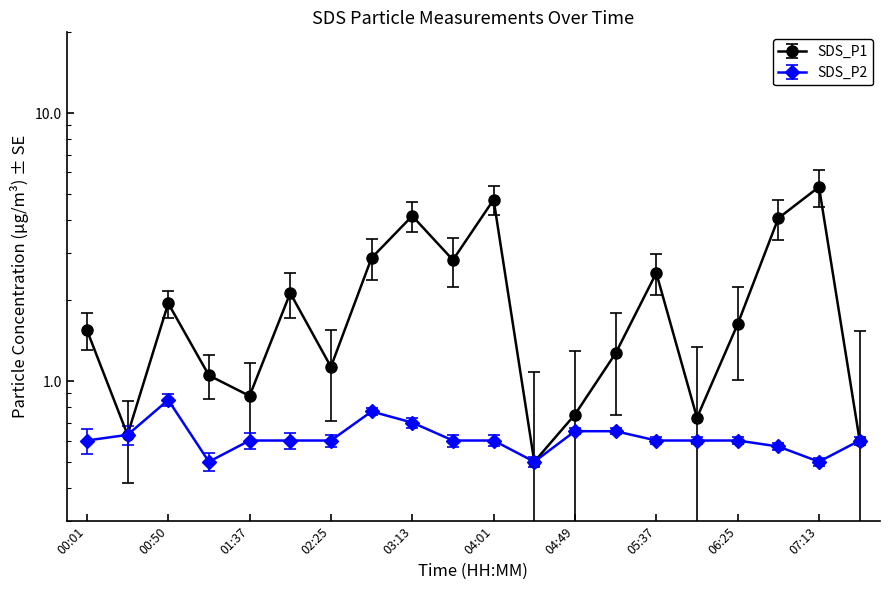

The value of SDS_P1 at 03:13 is 4.1. True or false?

True